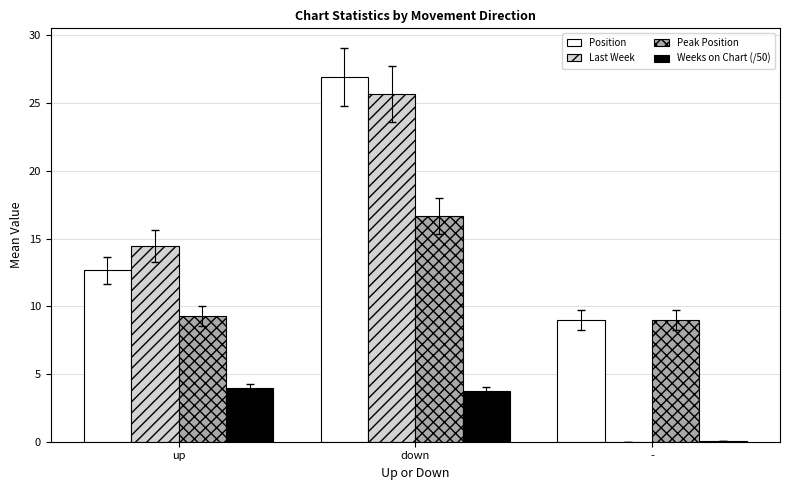

Which series changed the most between up and down?

Position